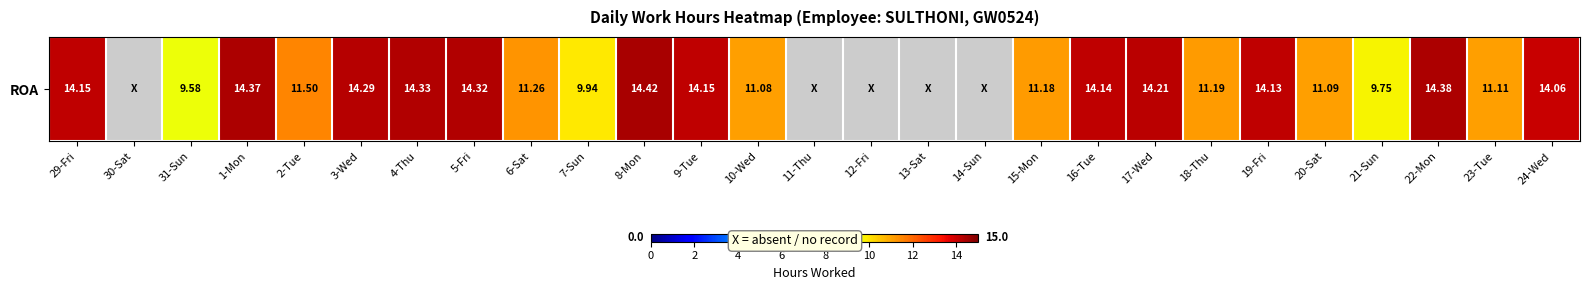

What is the sum of the values at 31-Sun and 2-Tue?

21.1